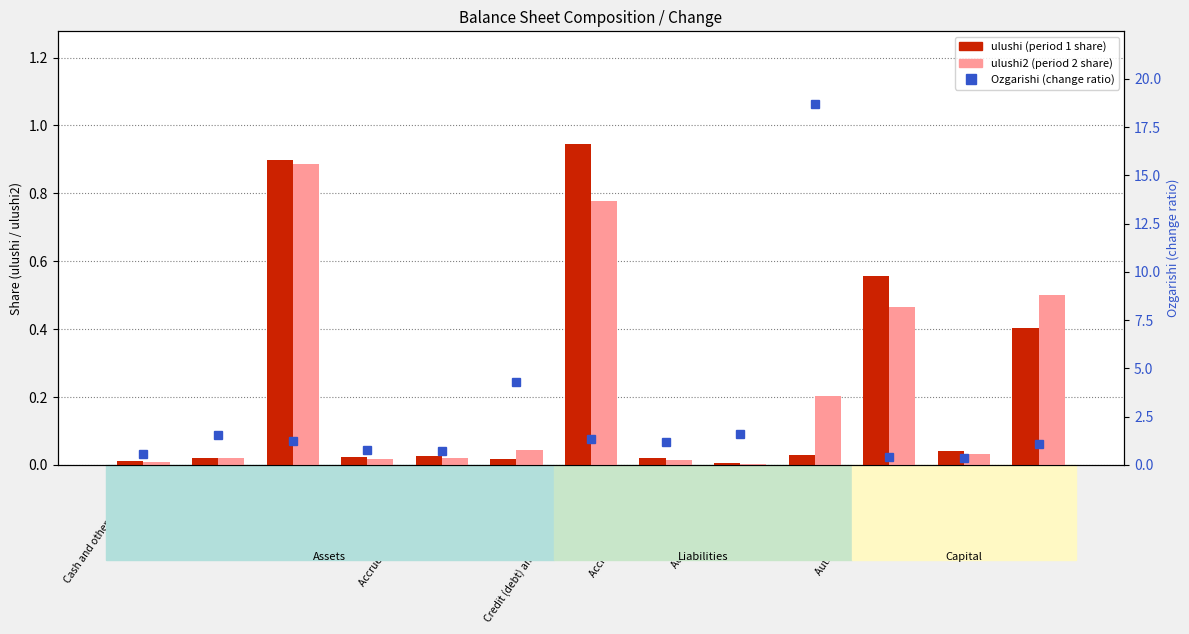

What is the maximum value for ulushi?

0.9